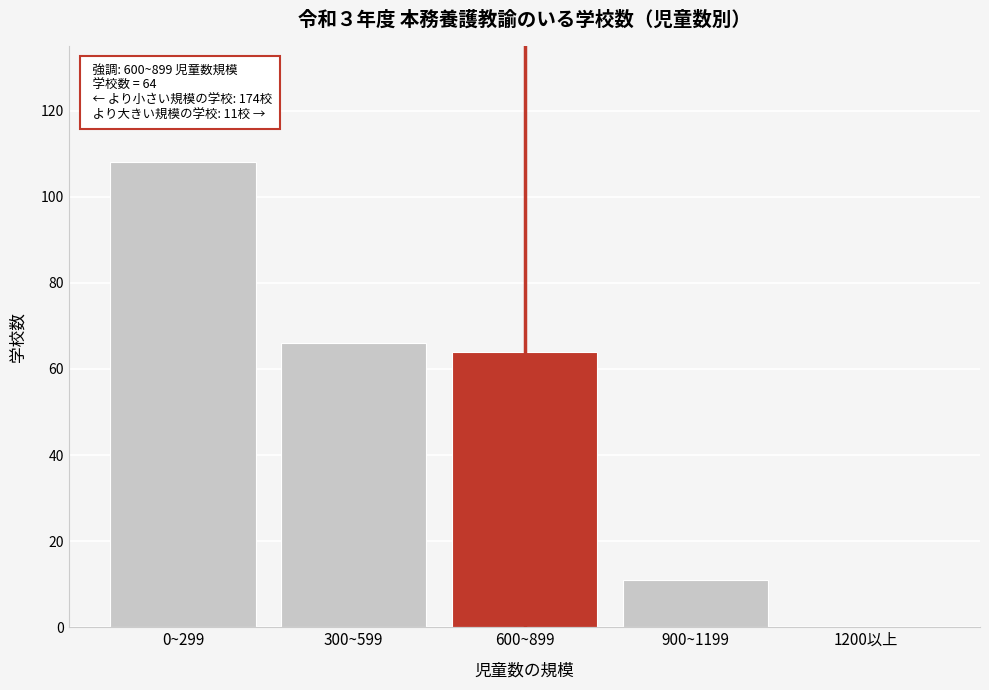

Reading right to left, transcribe all the data shown in this chart.

1200以上=0	900~1199=11	600~899=64	300~599=66	0~299=108